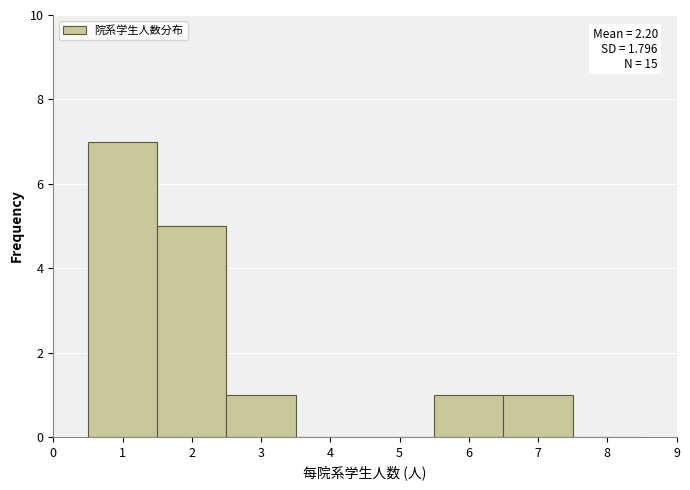

Which range on the x-axis has the tallest bar?

0.5 to 1.5